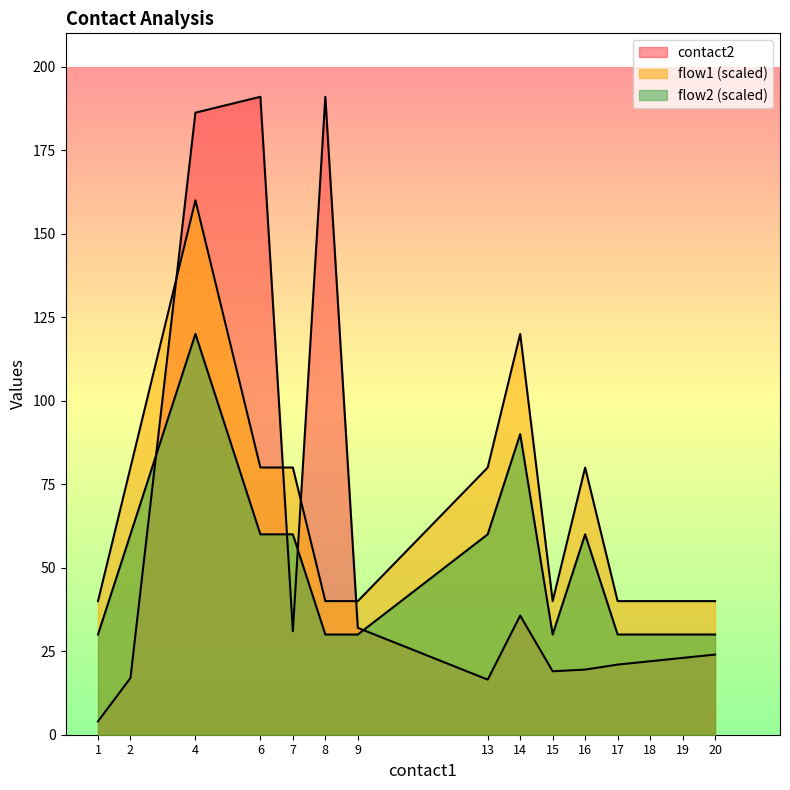

How many lines are shown in the chart?

3